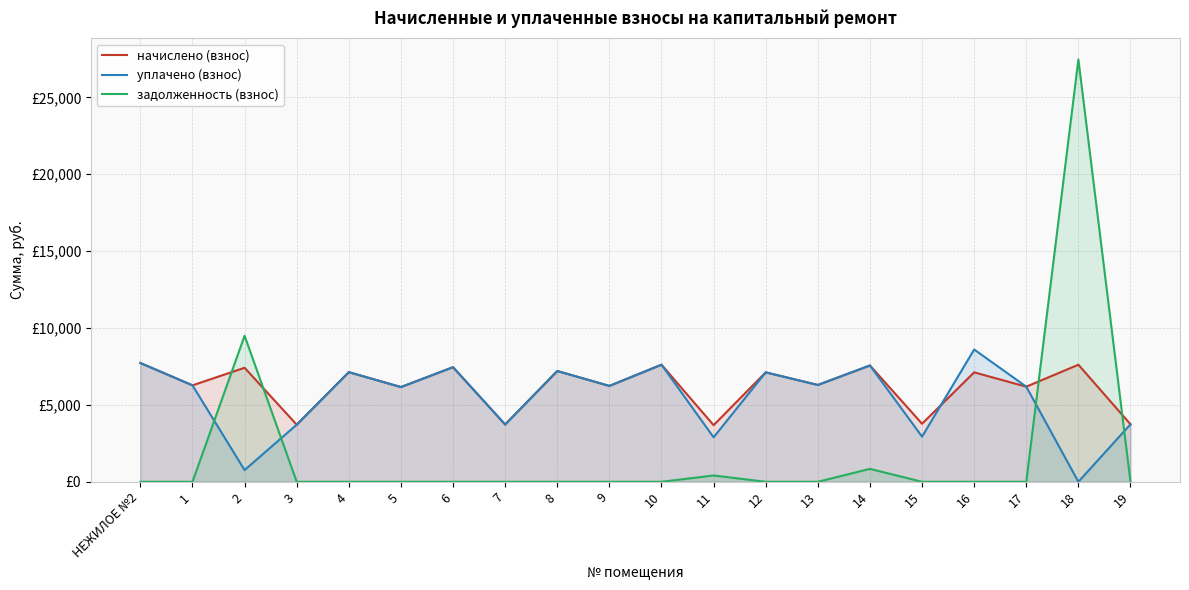

List the labels in order of задолженность (взнос) value, smallest first.

НЕЖИЛОЕ №2, 1, 3, 4, 5, 6, 7, 8, 9, 10, 12, 13, 15, 16, 17, 19, 11, 14, 2, 18